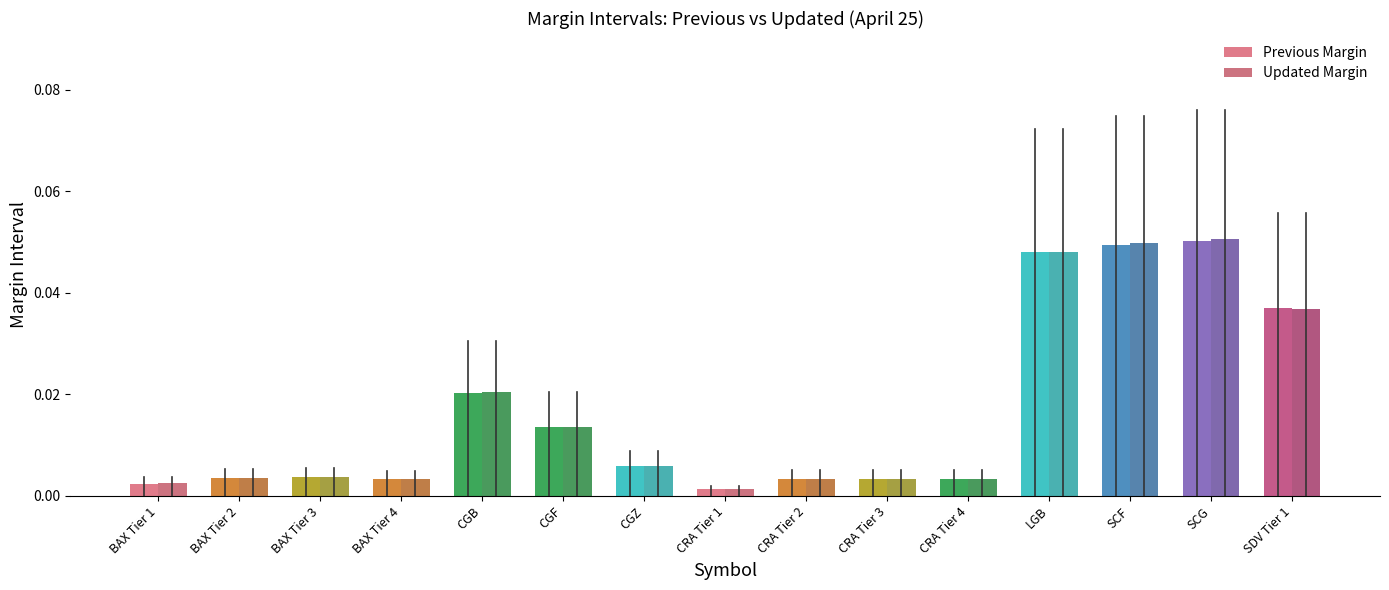

Which series has the widest spread of values?

Updated Margin